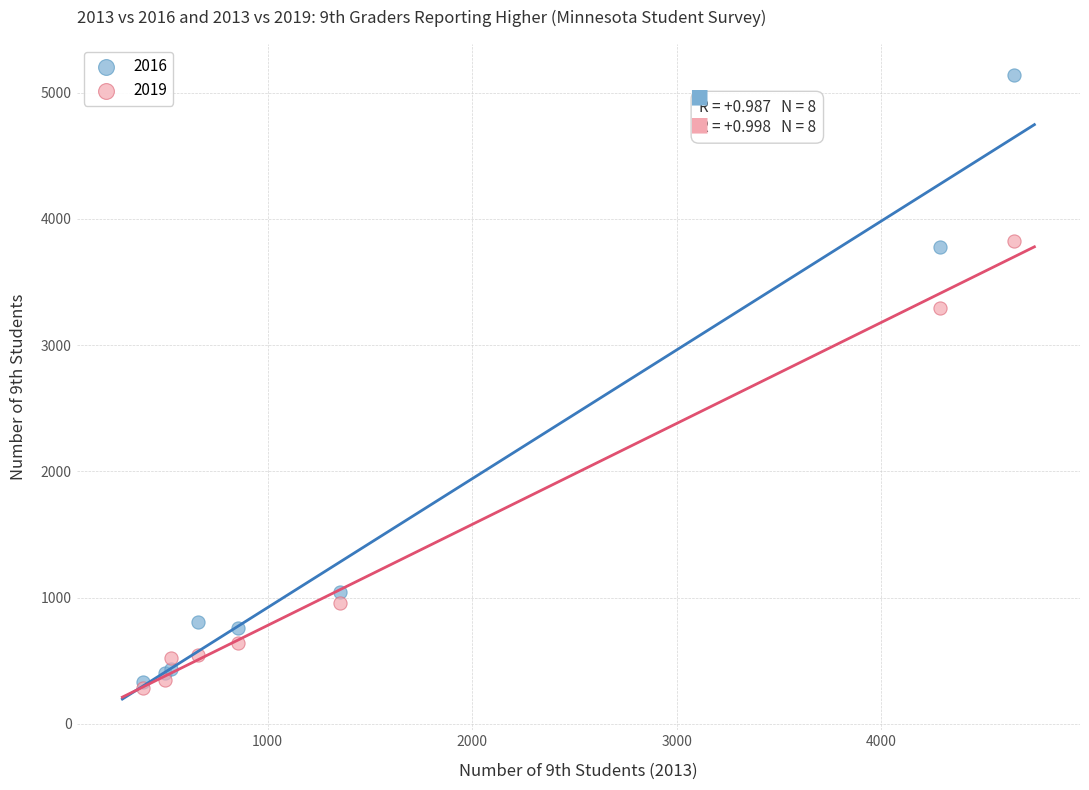

In the 2019 series, what Y value is closest to 2054?

955